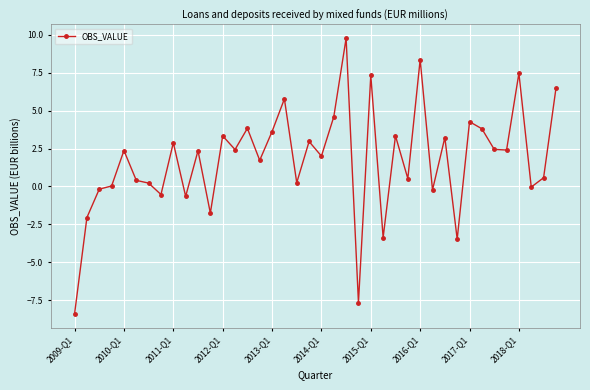

Does the chart have visible grid lines?

Yes